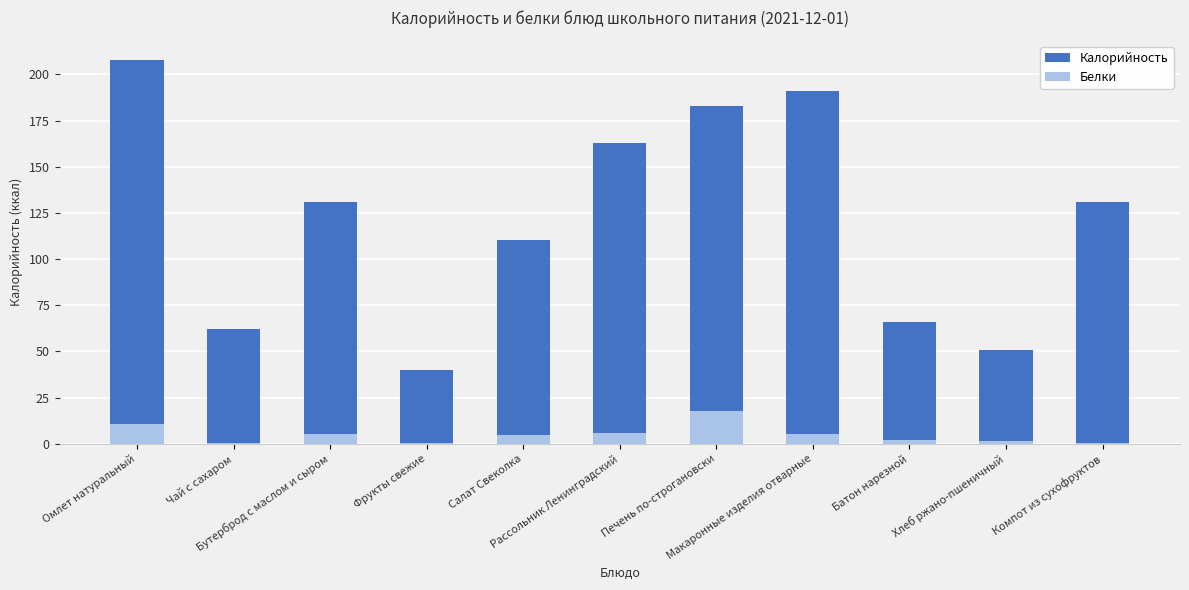

What is the value of the Калорийность bar at the 4th from the left?

40.0